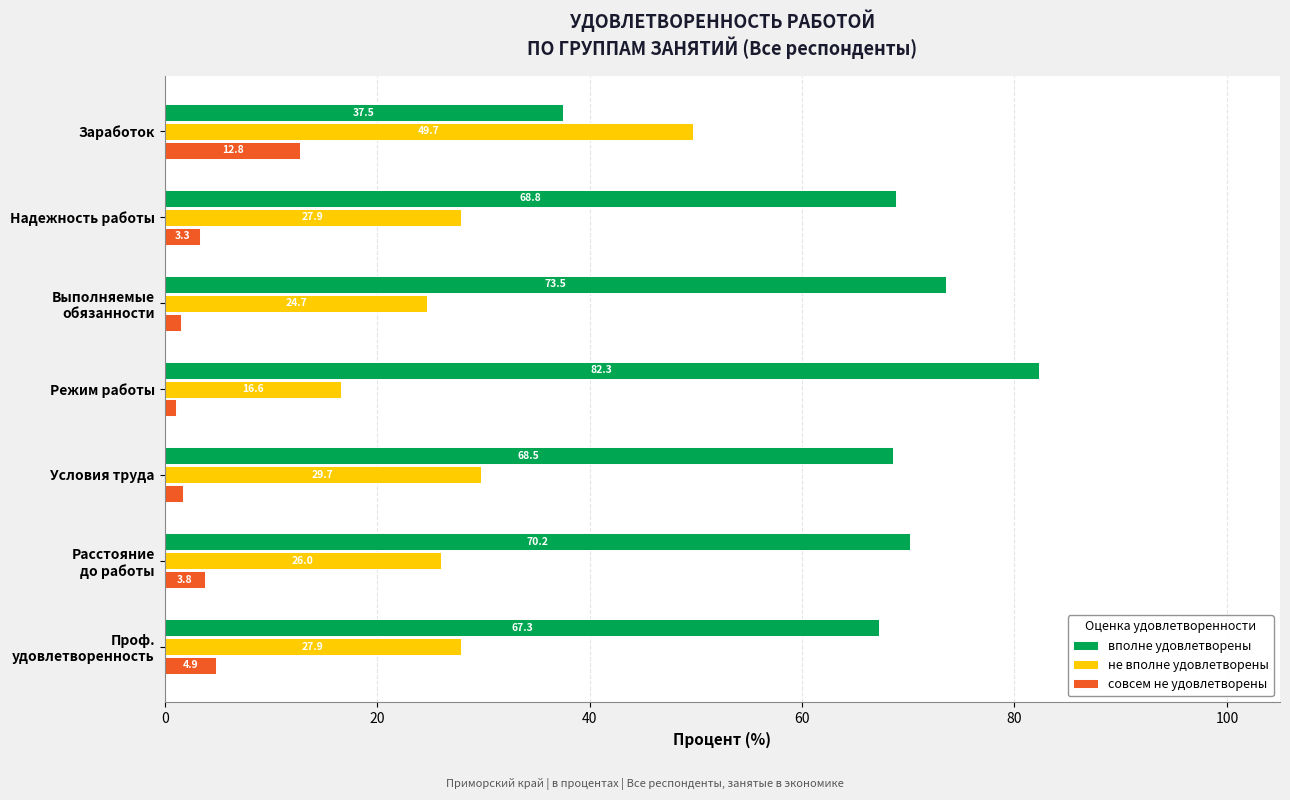

What is the spread (max minus min) of values at Заработок?

36.9